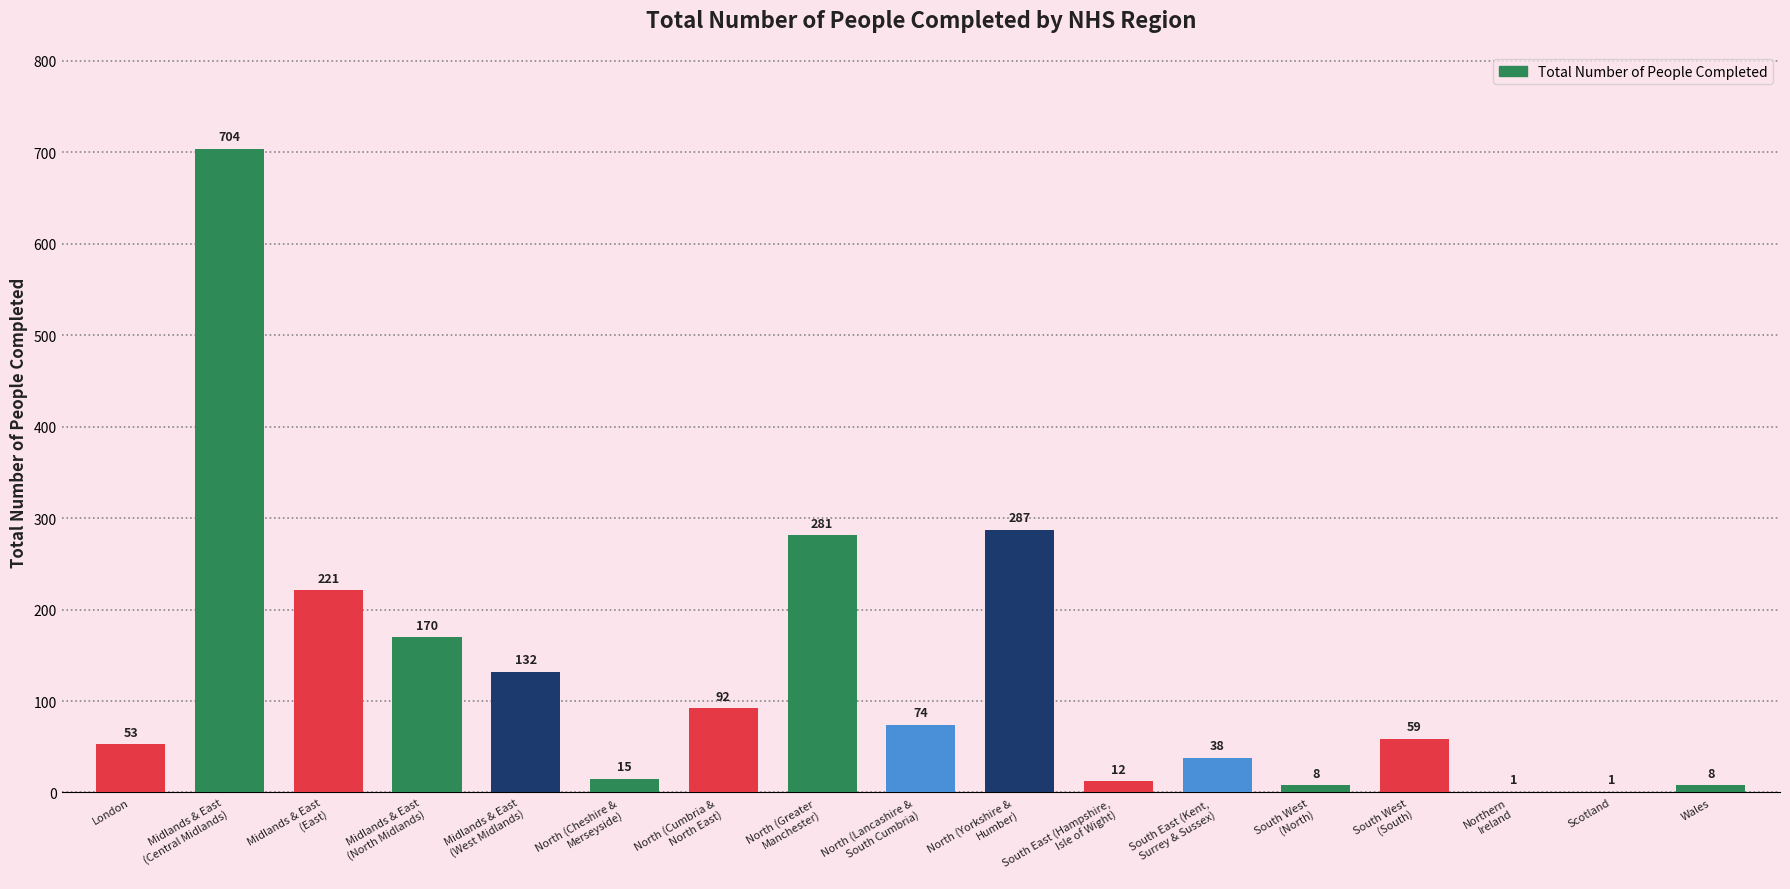

What is the change in value from North (Cheshire &
Merseyside) to Scotland?

-14